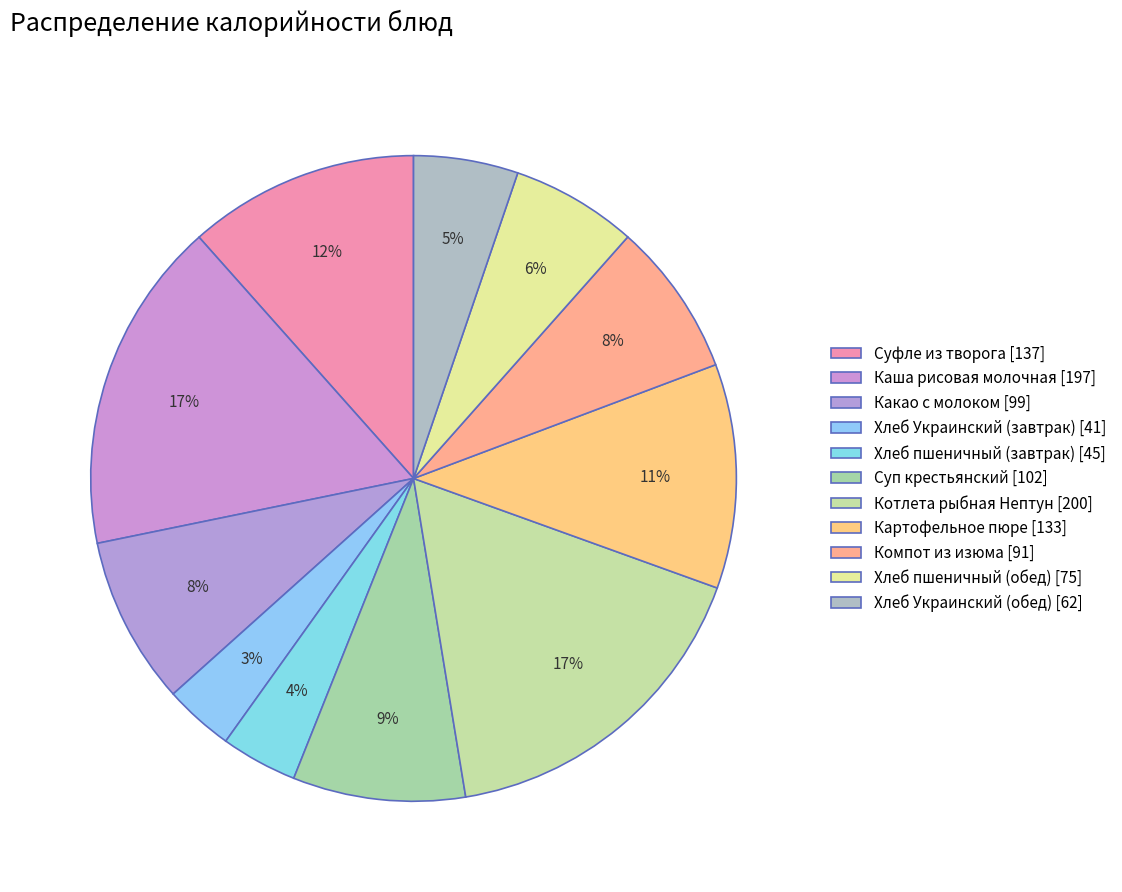

Is the sum of Хлеб Украинский (обед) and Какао с молоком greater than half?

No